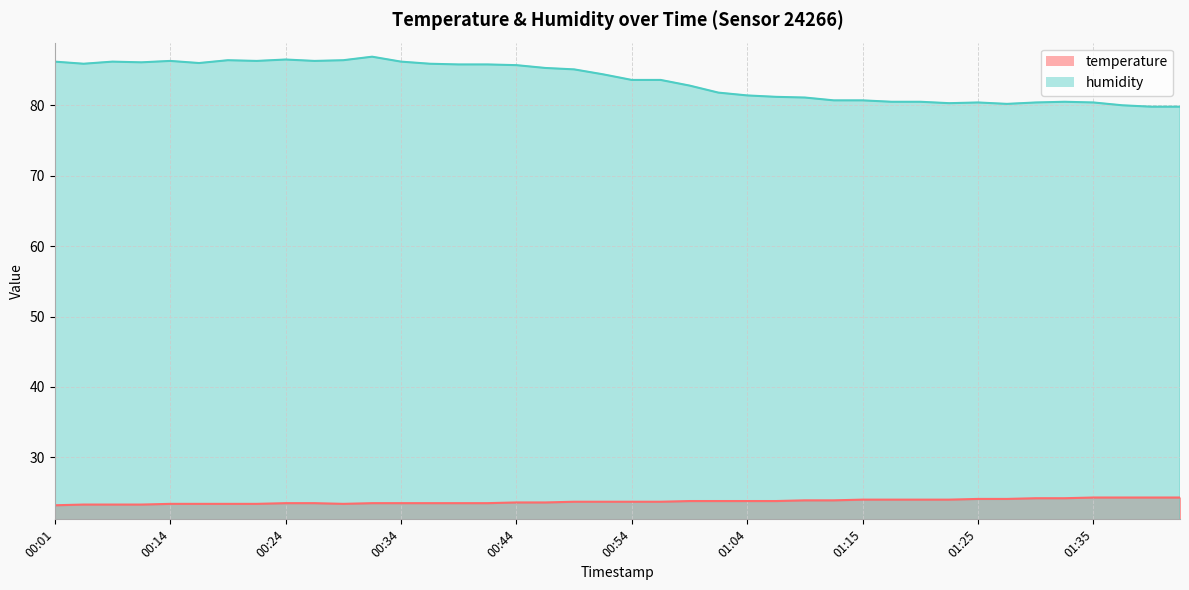

Reading left to right, transcribe all the data shown in this chart.

temperature: 23.2	23.3	23.3	23.3	23.4	23.4	23.4	23.4	23.5	23.5	23.4	23.5	23.5	23.5	23.5	23.5	23.6	23.6	23.7	23.7	23.7	23.7	23.8	23.8	23.8	23.8	23.9	23.9	24.0	24.0	24.0	24.0	24.1	24.1	24.2	24.2	24.3	24.3	24.3	24.3
humidity: 86.2	85.9	86.2	86.1	86.3	86.0	86.4	86.3	86.5	86.3	86.4	86.9	86.2	85.9	85.8	85.8	85.7	85.3	85.1	84.4	83.6	83.6	82.8	81.8	81.4	81.2	81.1	80.7	80.7	80.5	80.5	80.3	80.4	80.2	80.4	80.5	80.4	80.0	79.8	79.8